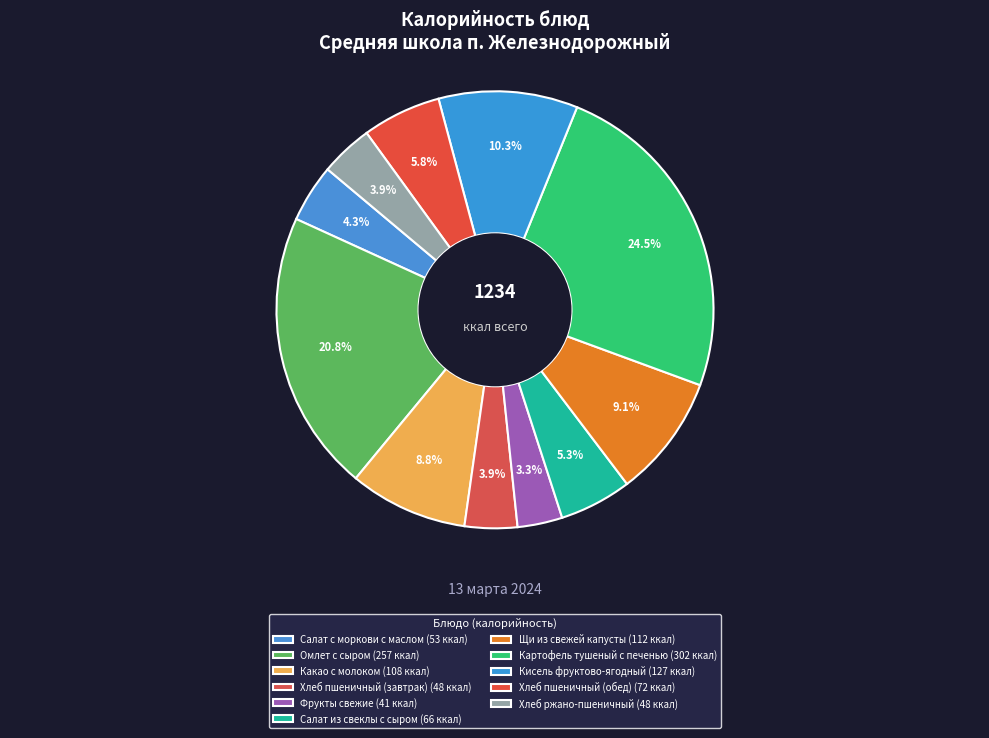

Count the number of slices in the pie.

11